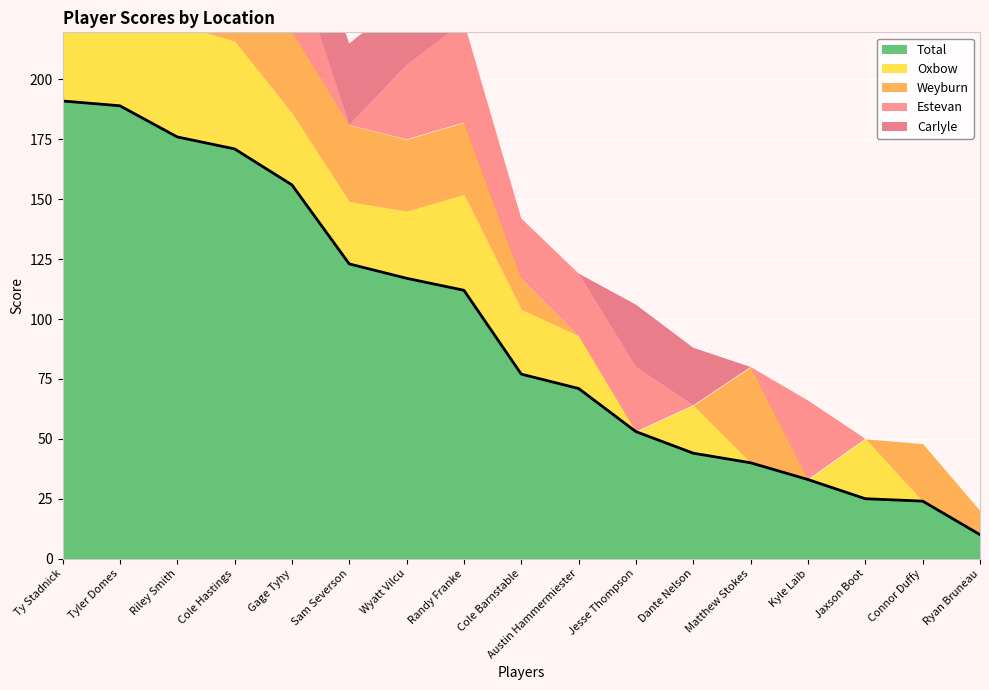

Which series has the largest range (max minus min)?

Total